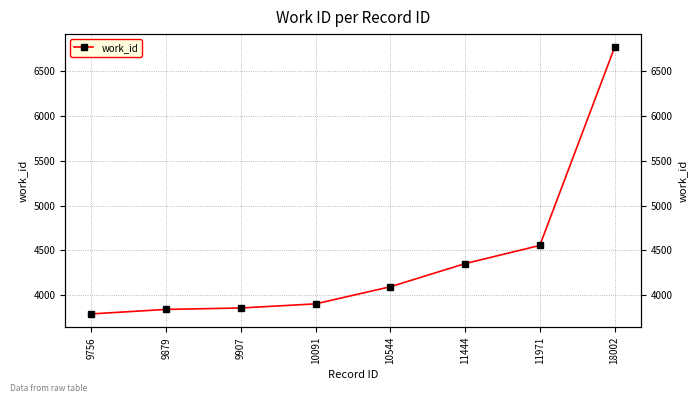

Is it true that the value at 9879 is 5325?

False